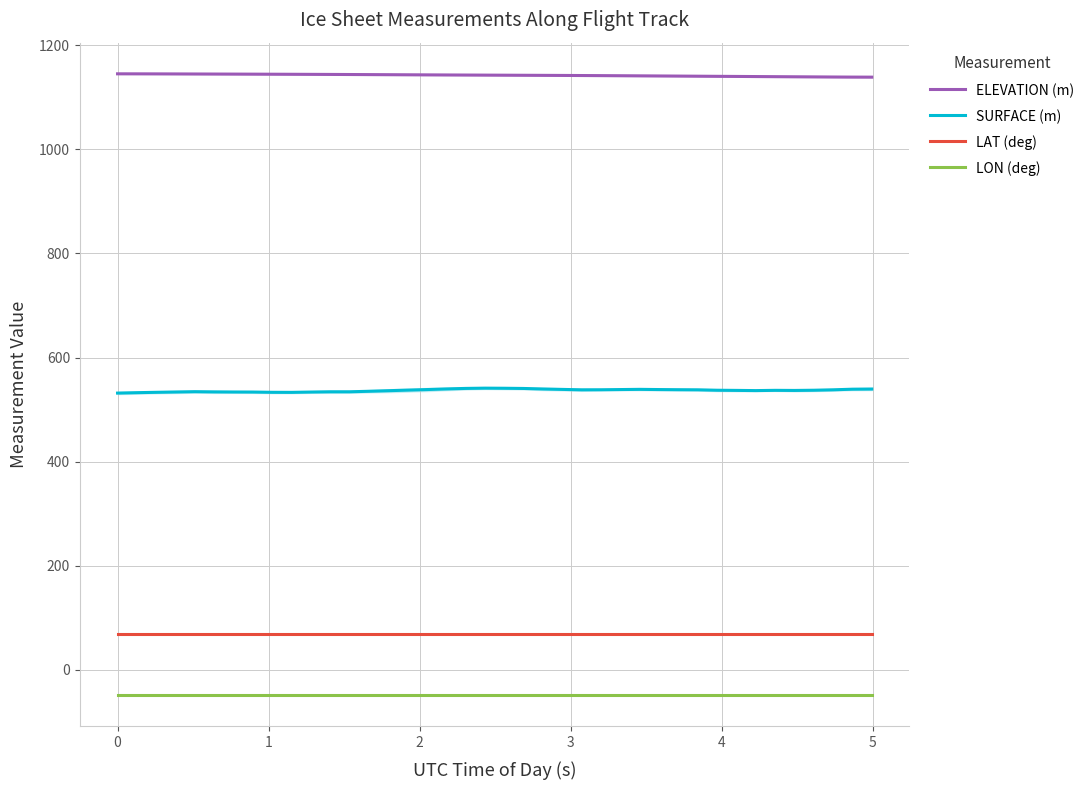

What are all the series names shown in the legend?

ELEVATION (m), SURFACE (m), LAT (deg), LON (deg)